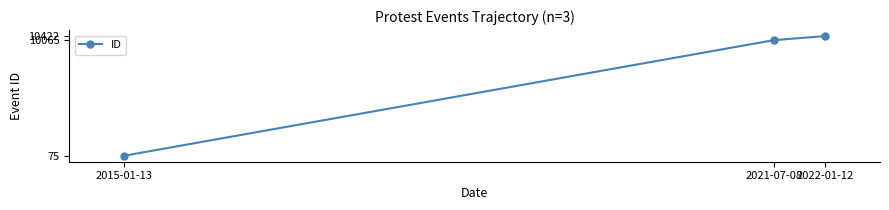

How many lines are shown in the chart?

1